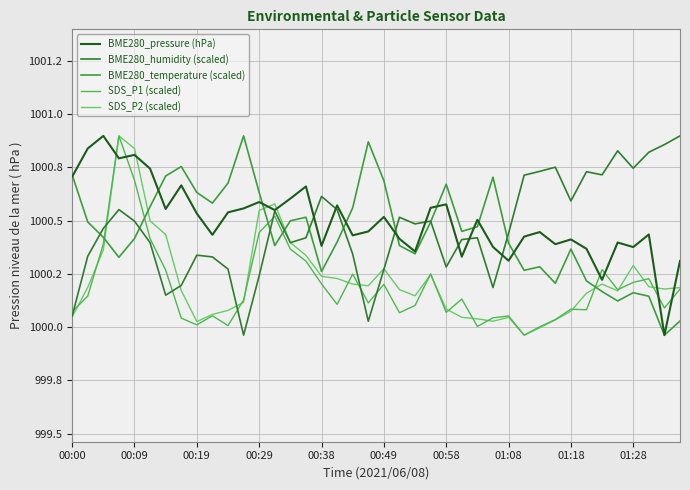

What is the difference between the maximum and minimum values in the SDS_P2 (scaled) series?

0.9